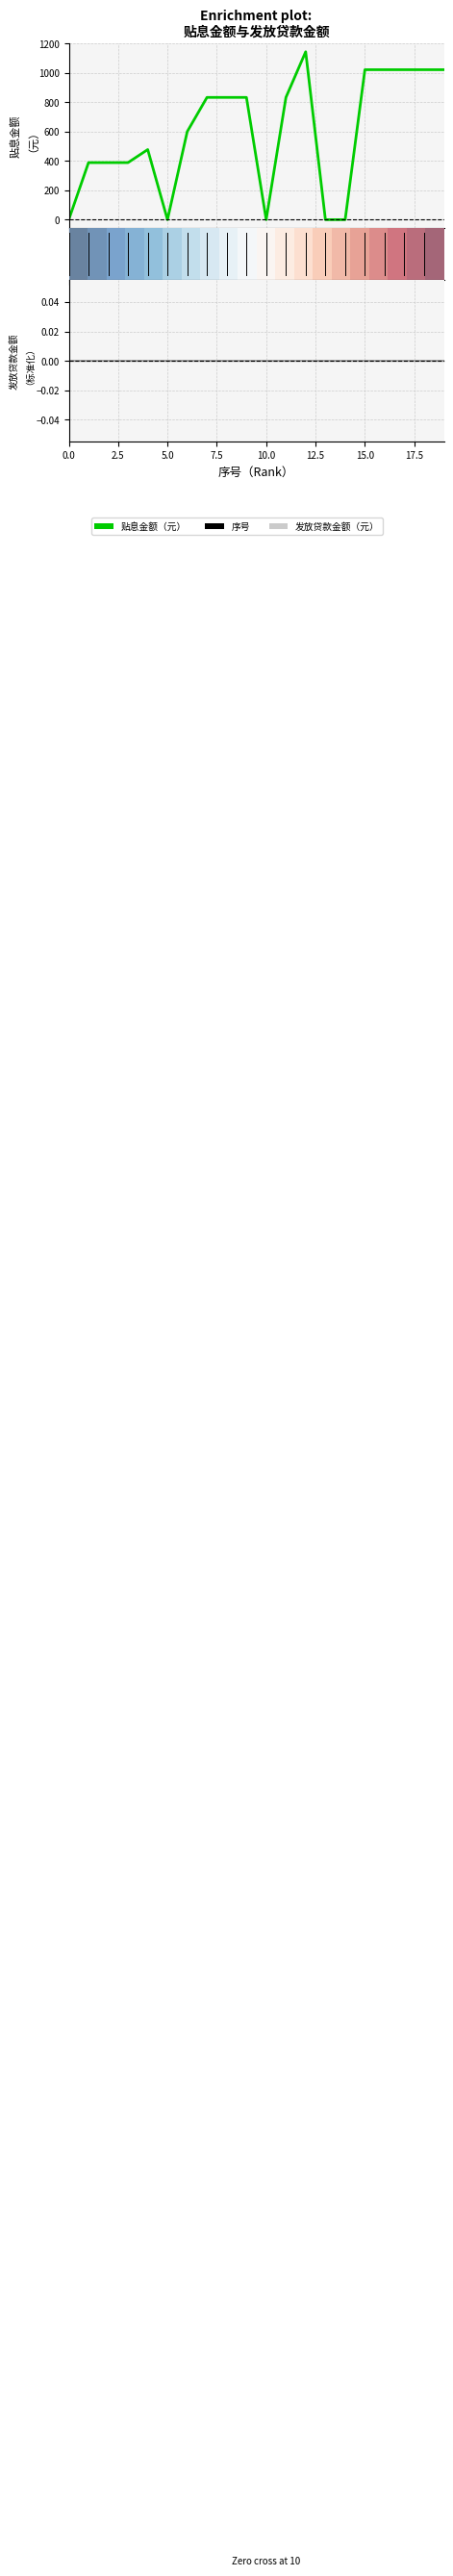

What is the difference between the maximum and minimum values in the 贴息金额（元） series?

1144.4